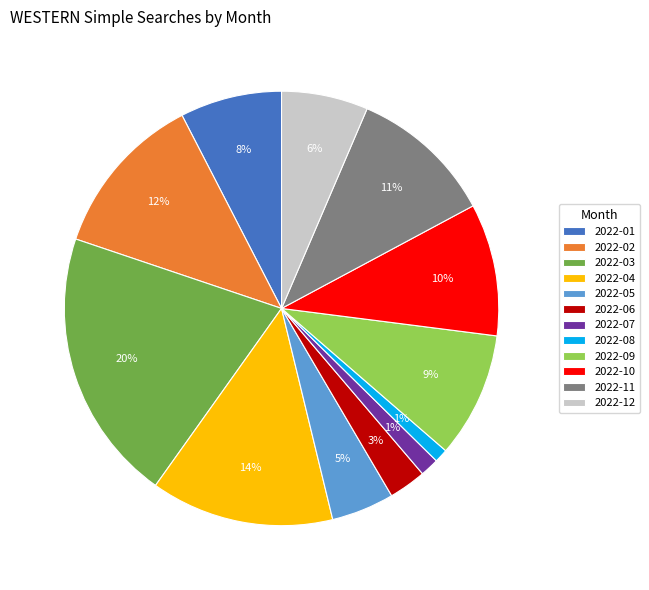

To the nearest percent, what is the difference between the 2022-03 and 2022-09 slice percentages?

11%